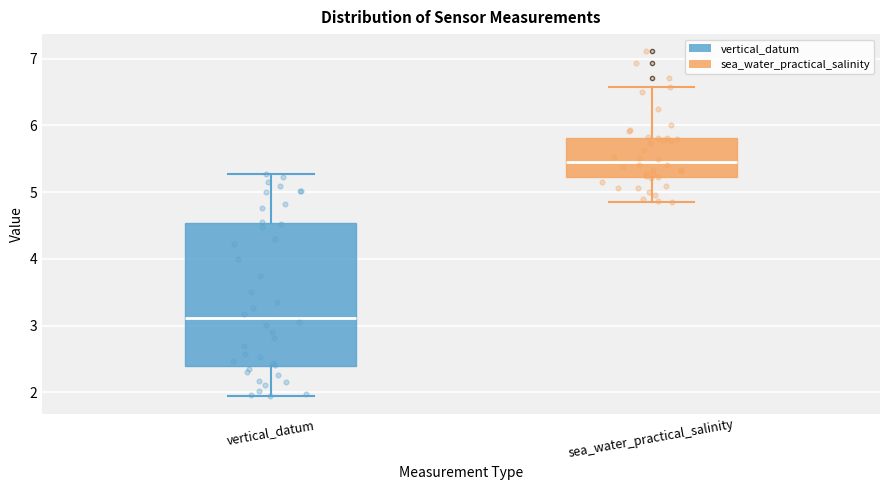

Reading left to right, read every box against the y-axis: the position of its median line, the range the box covers, and the ends of its whiskers. The values are not printed on the chart, so give them approximately, as read against the axis.

vertical_datum: median 3.1, box 2.4 to 4.5, whiskers 1.9 to 5.3
sea_water_practical_salinity: median 5.5, box 5.2 to 5.8, whiskers 4.9 to 6.6